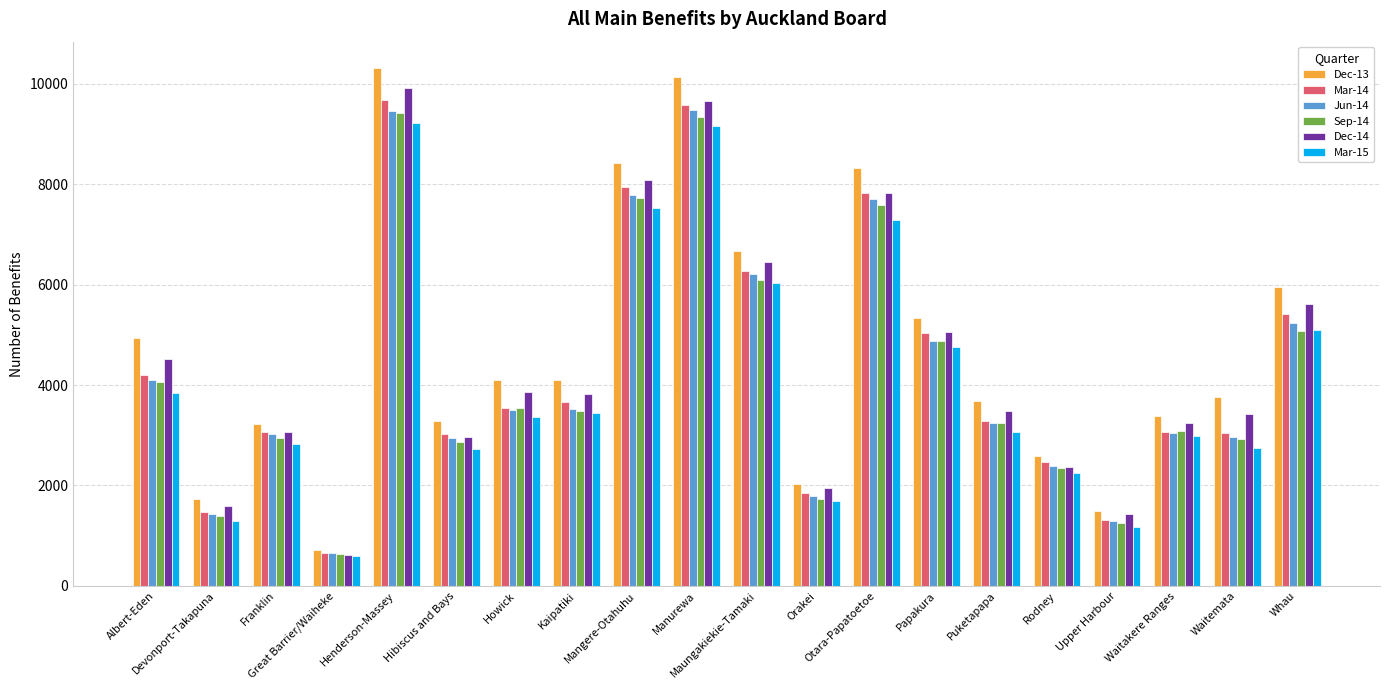

Which series has the widest spread of values?

Dec-13